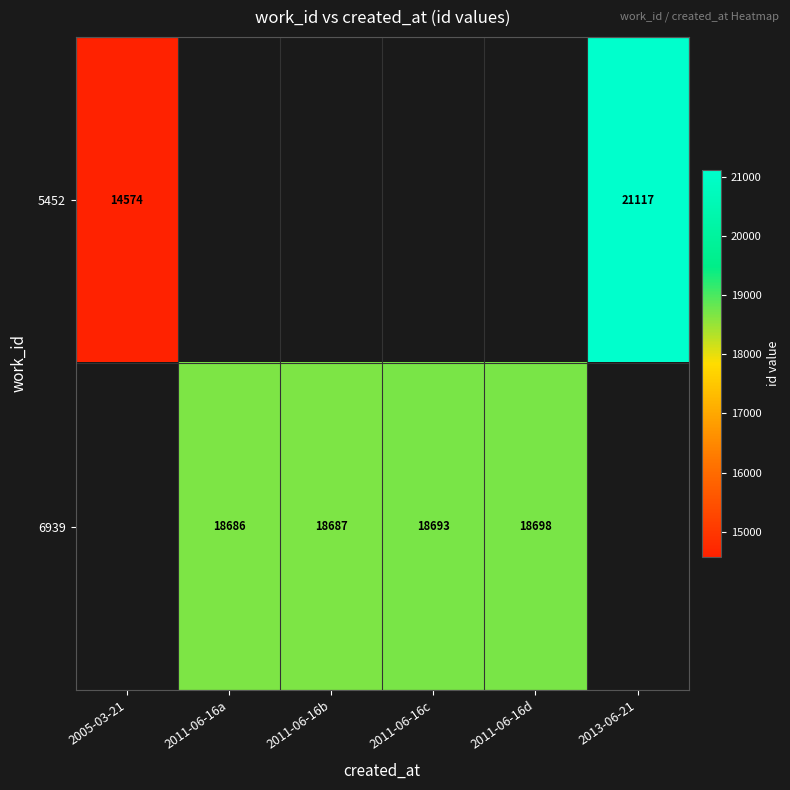

The 5452 series shows 21117 at 2013-06-21. True or false?

True